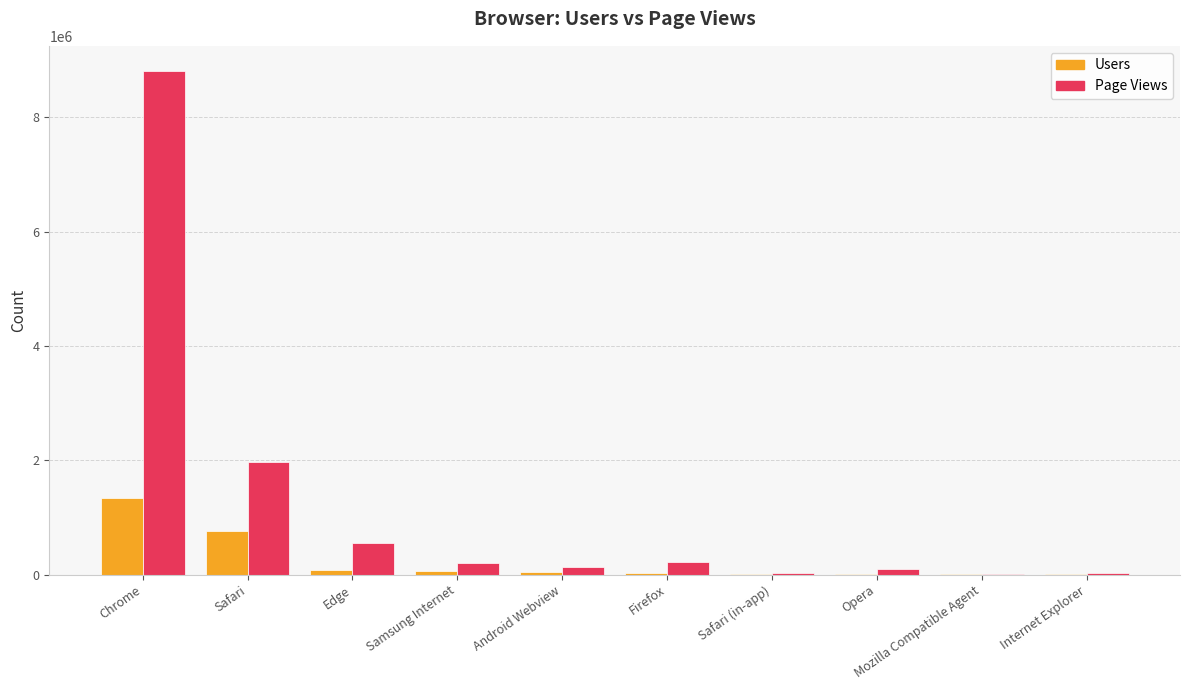

True or false: Page Views has a value of 224099 at Firefox.

True